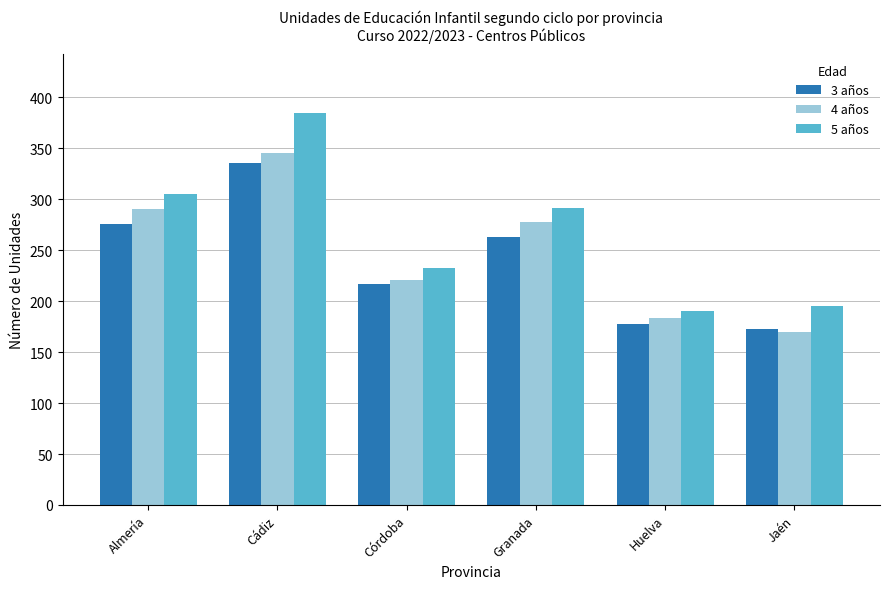

Are the bars horizontal?

No